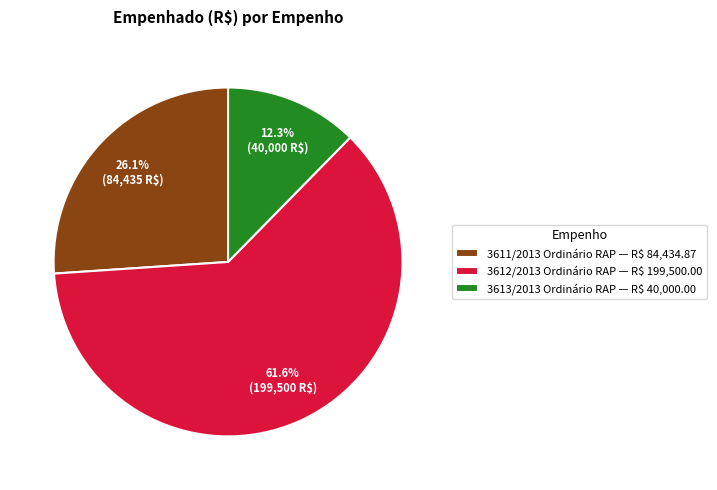

How much of the chart is everything except 3613/2013 Ordinário RAP — R$ 40,000.00?

87.7%